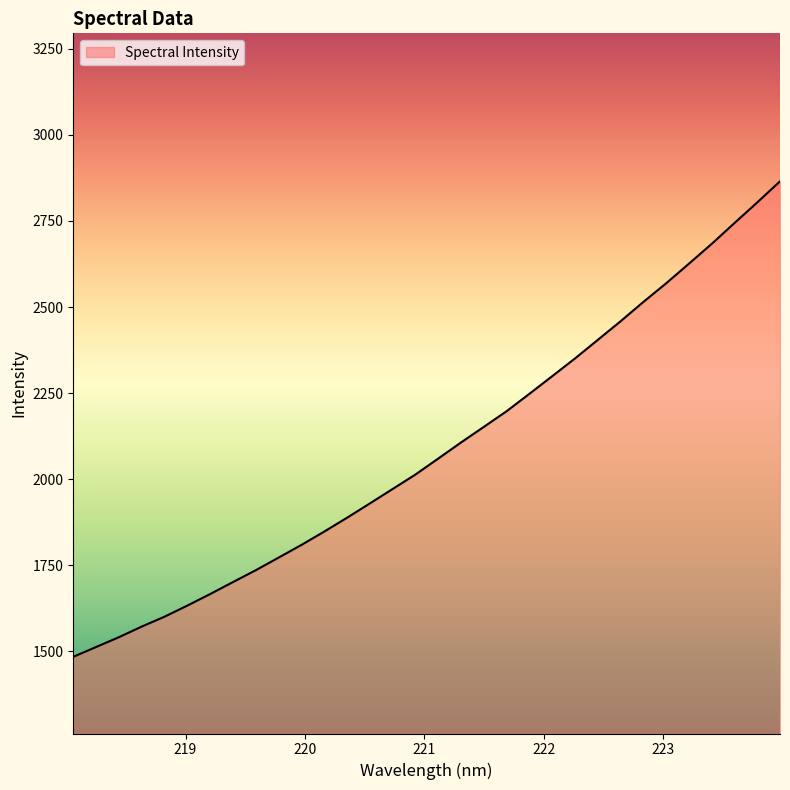

What is the difference between the maximum and minimum values?

1380.5